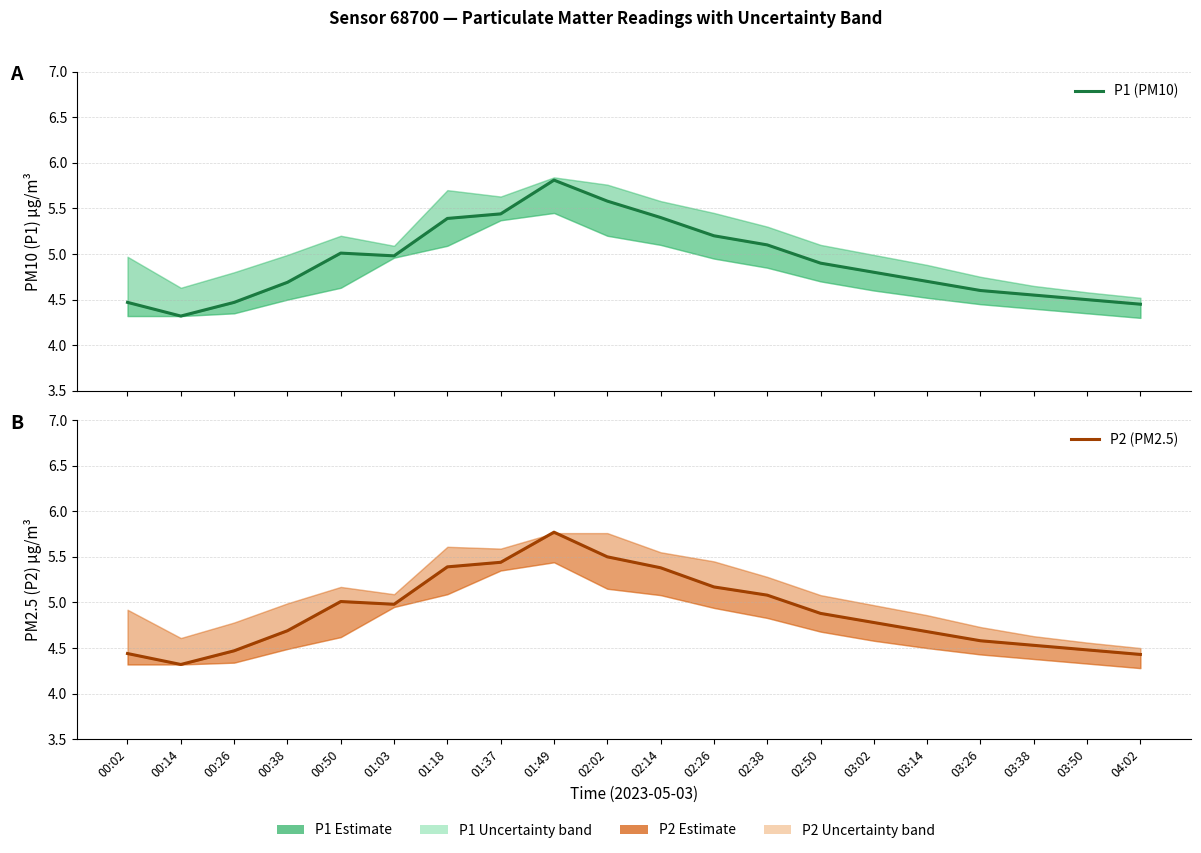

The value of P2 (PM2.5) at 02:02 is 5.5. True or false?

True